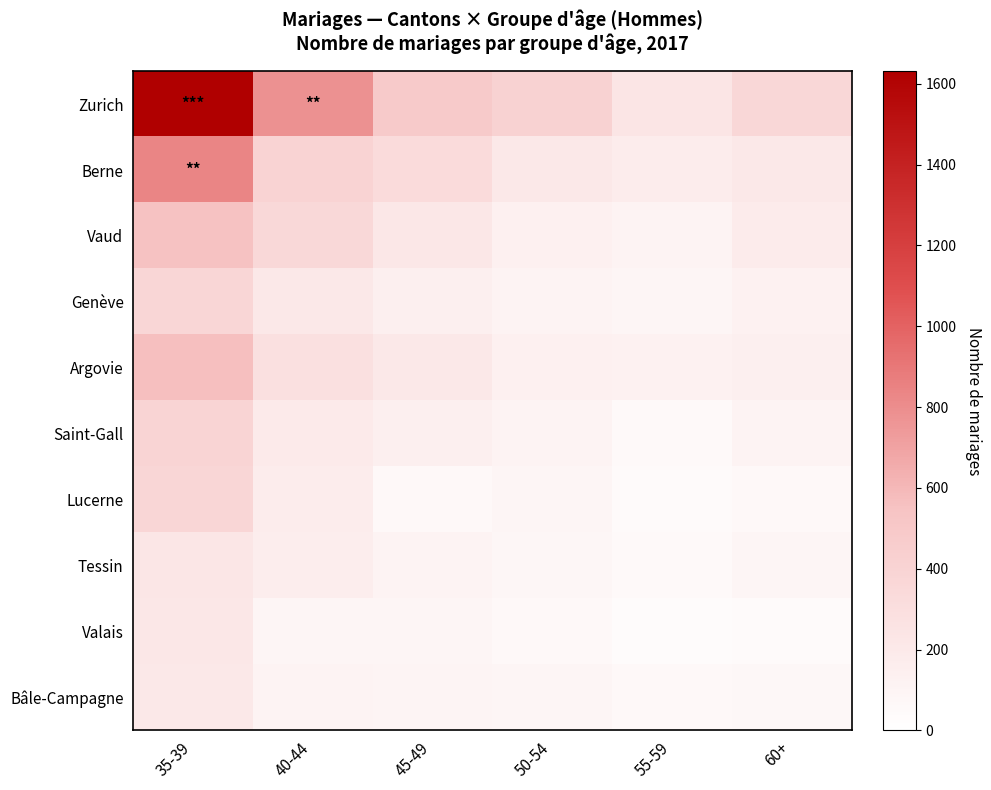

Reading left to right, transcribe all the data shown in this chart.

Zurich: 35-39=1631	40-44=782	45-49=480	50-54=409	55-59=240	60+=368
Berne: 35-39=837	40-44=404	45-49=325	50-54=214	55-59=175	60+=210
Vaud: 35-39=553	40-44=361	45-49=222	50-54=137	55-59=110	60+=179
Genève: 35-39=380	40-44=212	45-49=141	50-54=109	55-59=85	60+=131
Argovie: 35-39=564	40-44=285	45-49=211	50-54=138	55-59=129	60+=149
Saint-Gall: 35-39=393	40-44=189	45-49=144	50-54=104	55-59=51	60+=108
Lucerne: 35-39=378	40-44=177	45-49=70	50-54=86	55-59=49	60+=63
Tessin: 35-39=234	40-44=165	45-49=112	50-54=80	55-59=54	60+=87
Valais: 35-39=220	40-44=91	45-49=91	50-54=68	55-59=38	60+=43
Bâle-Campagne: 35-39=209	40-44=104	45-49=97	50-54=86	55-59=60	60+=72